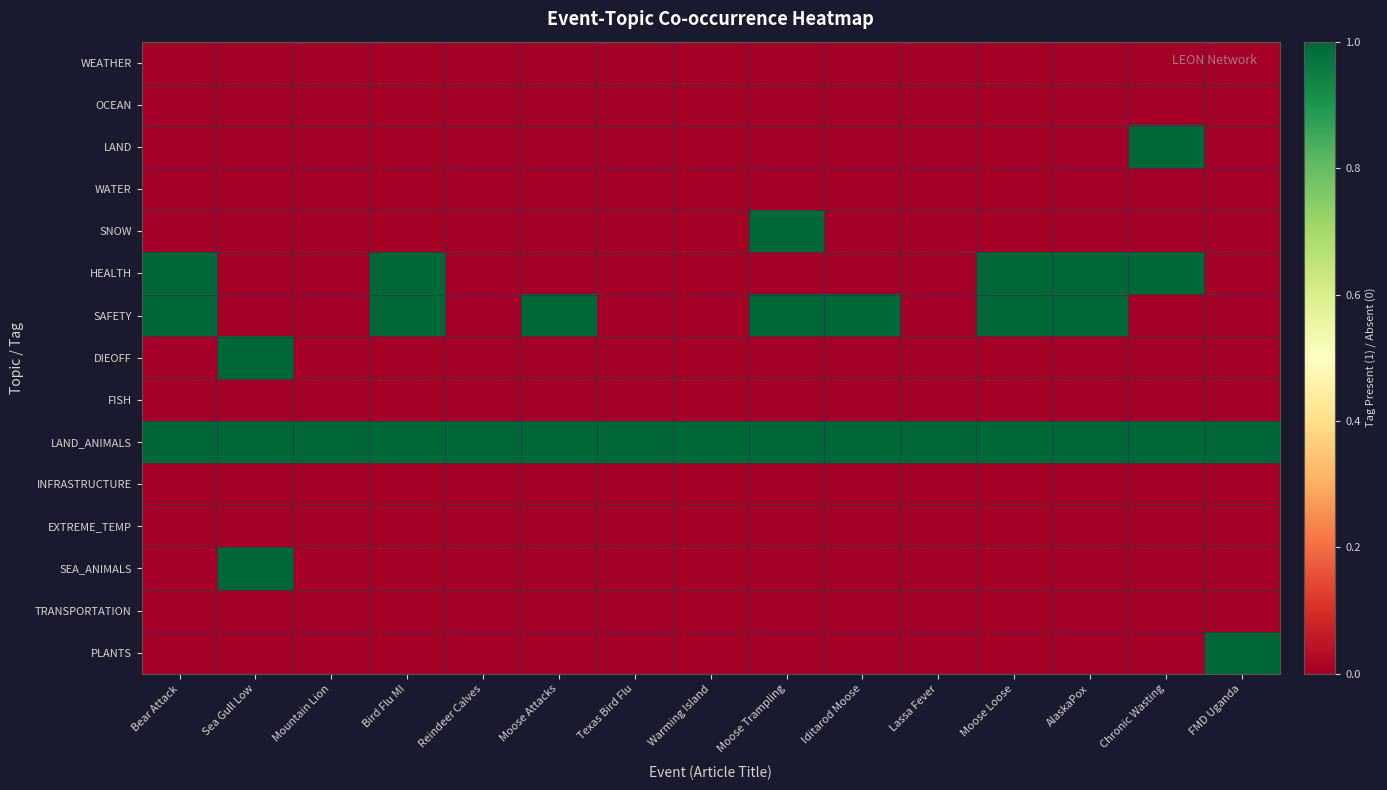

Which series changed the most between Lassa Fever and AlaskaPox?

HEALTH